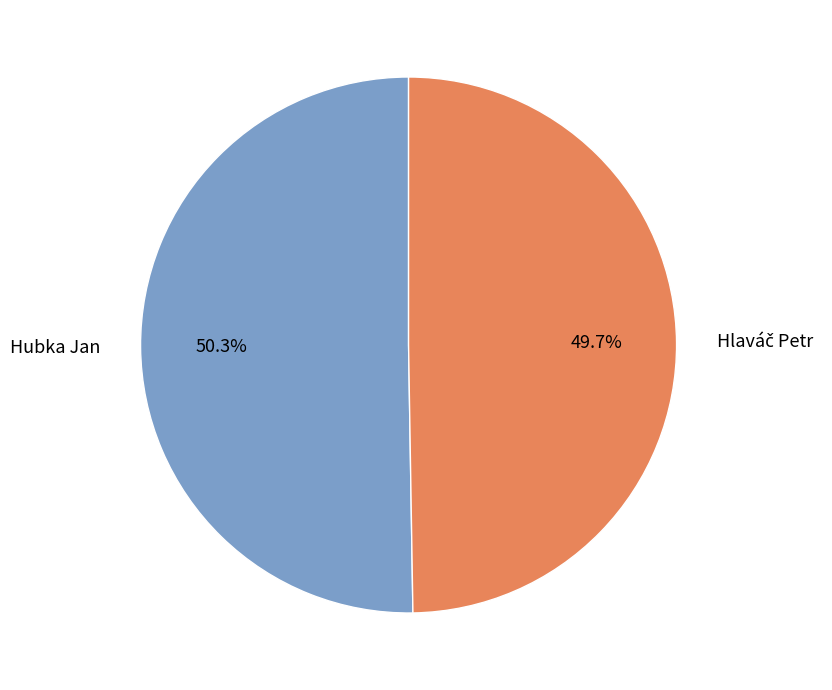

Which slice represents more than half of the pie?

Hubka Jan